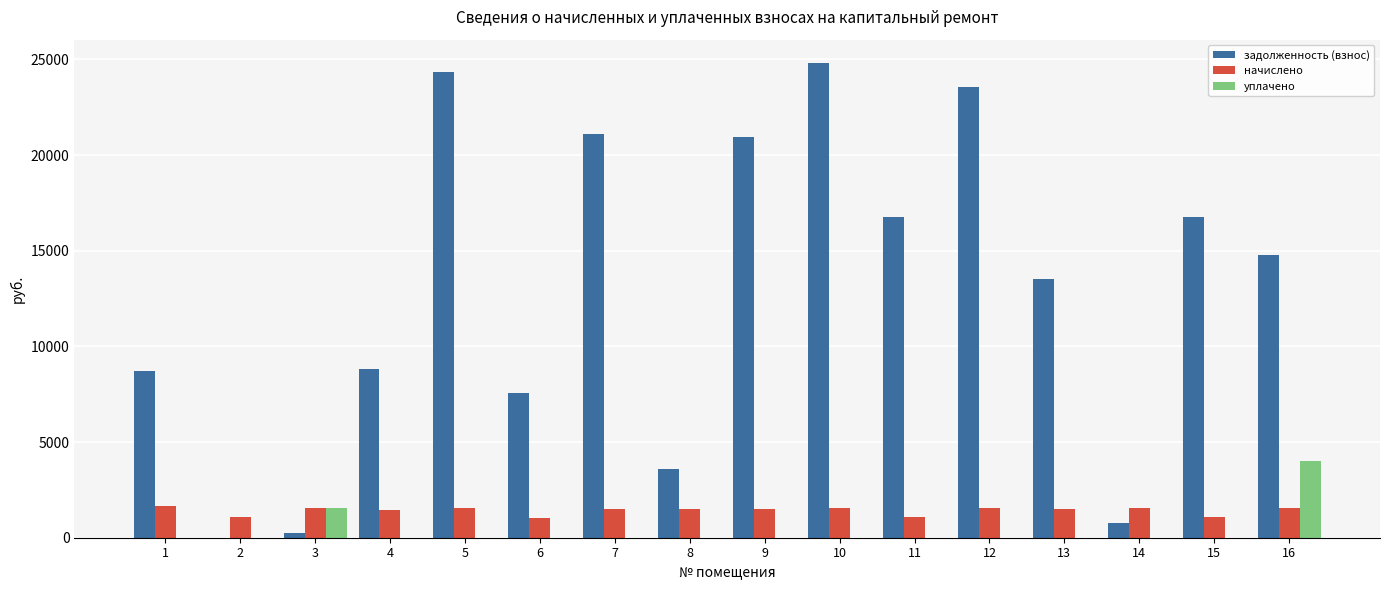

Which series has the largest total across all categories?

задолженность (взнос)